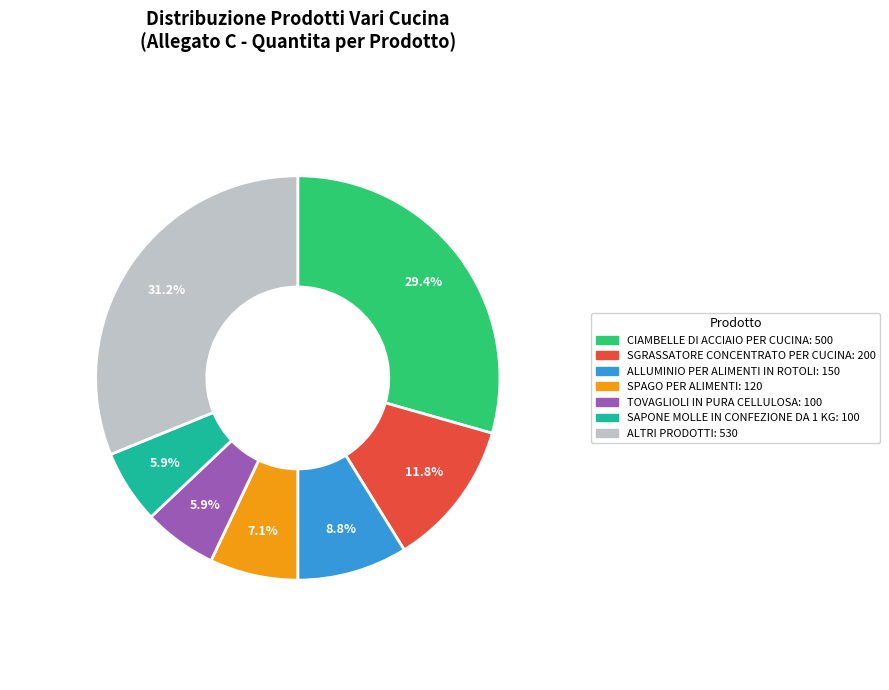

Is there any slice that represents more than half of the pie?

No